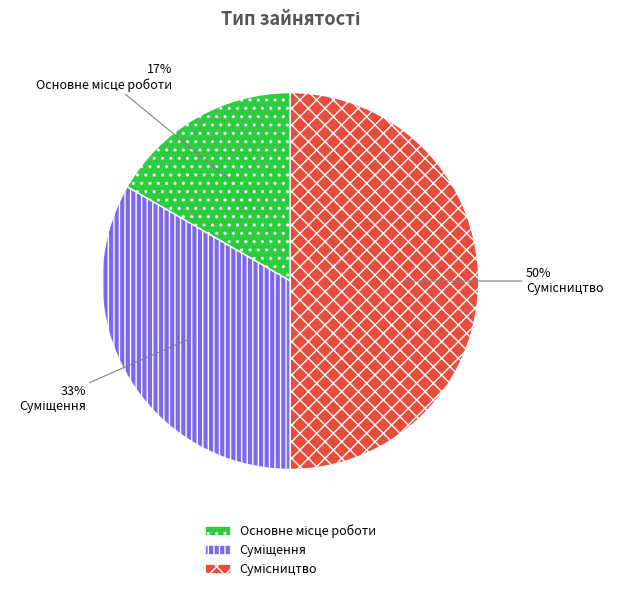

To the nearest percent, what is the average slice percentage?

33%